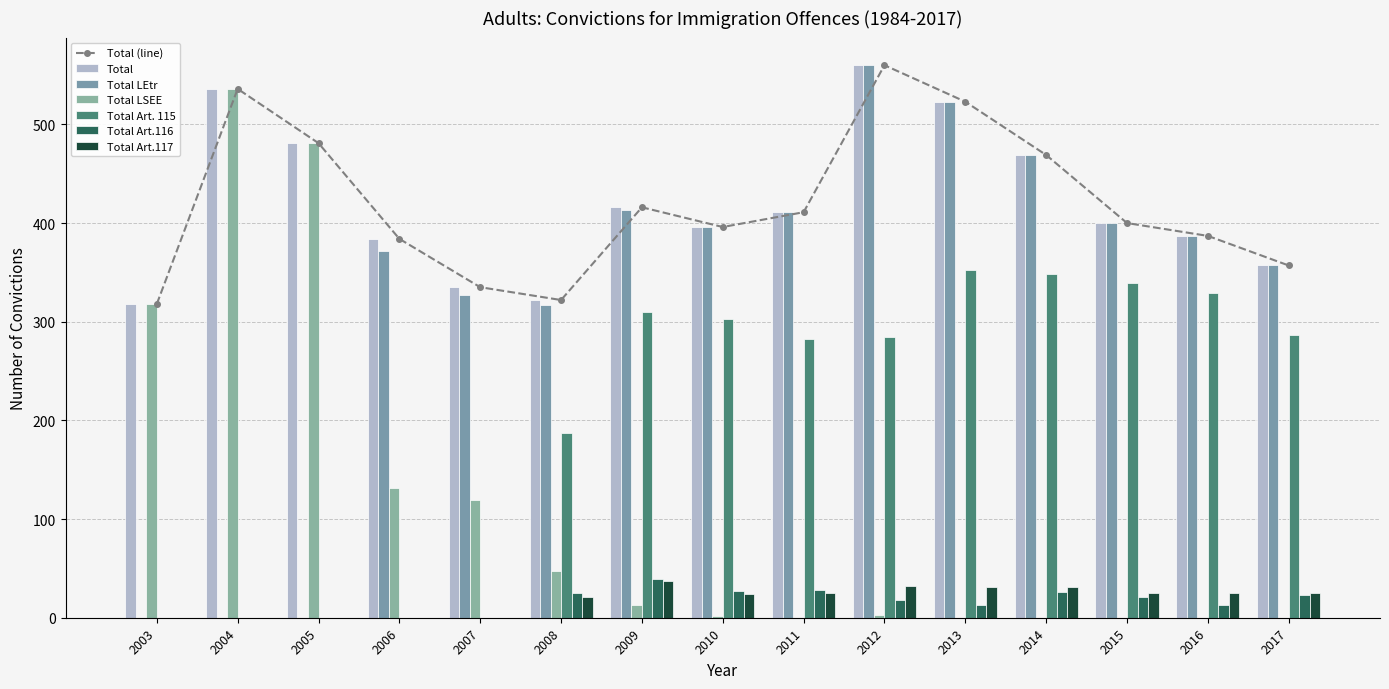

What is the value of the Total bar at the 28th from the left?

411